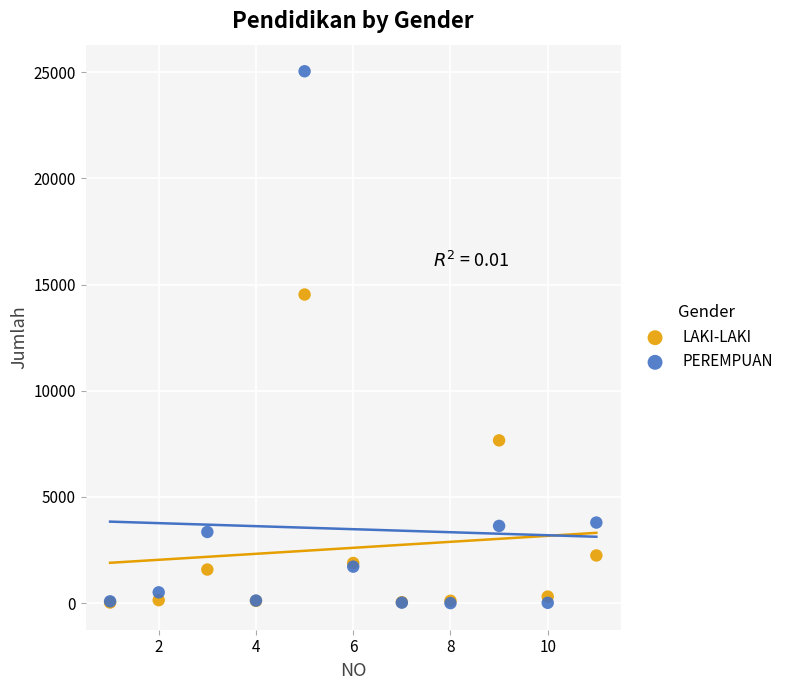

In the PEREMPUAN series, what Y value is closest to 12525?

3796